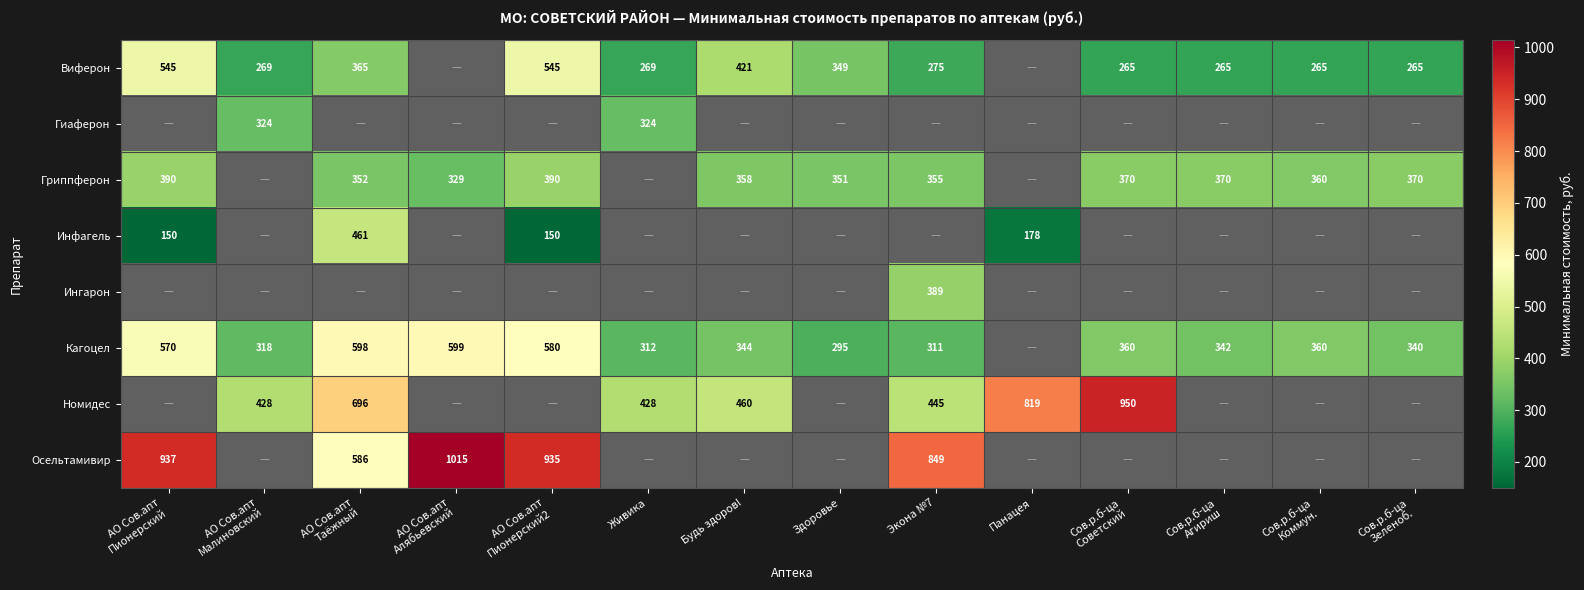

Which category has the highest value across all series?

АО Сов.апт
Алябьевский